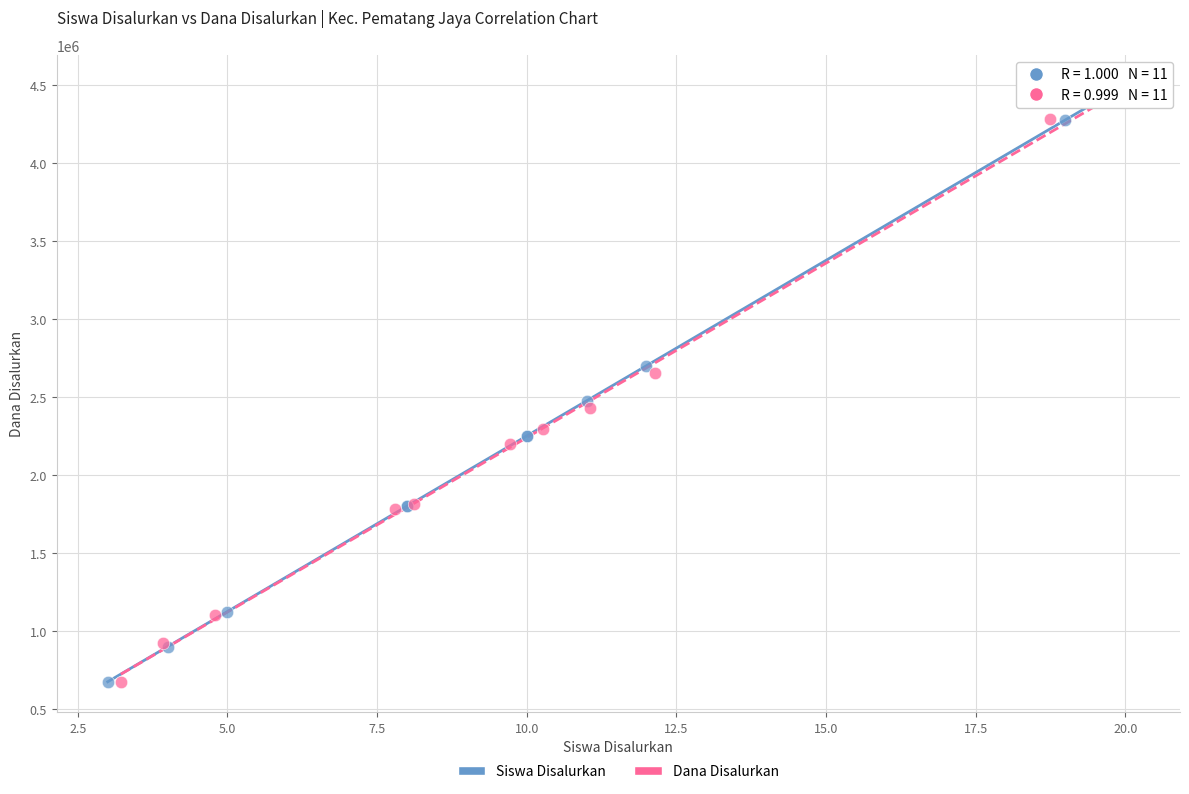

Which series has the largest Y range (max minus min)?

Siswa Disalurkan